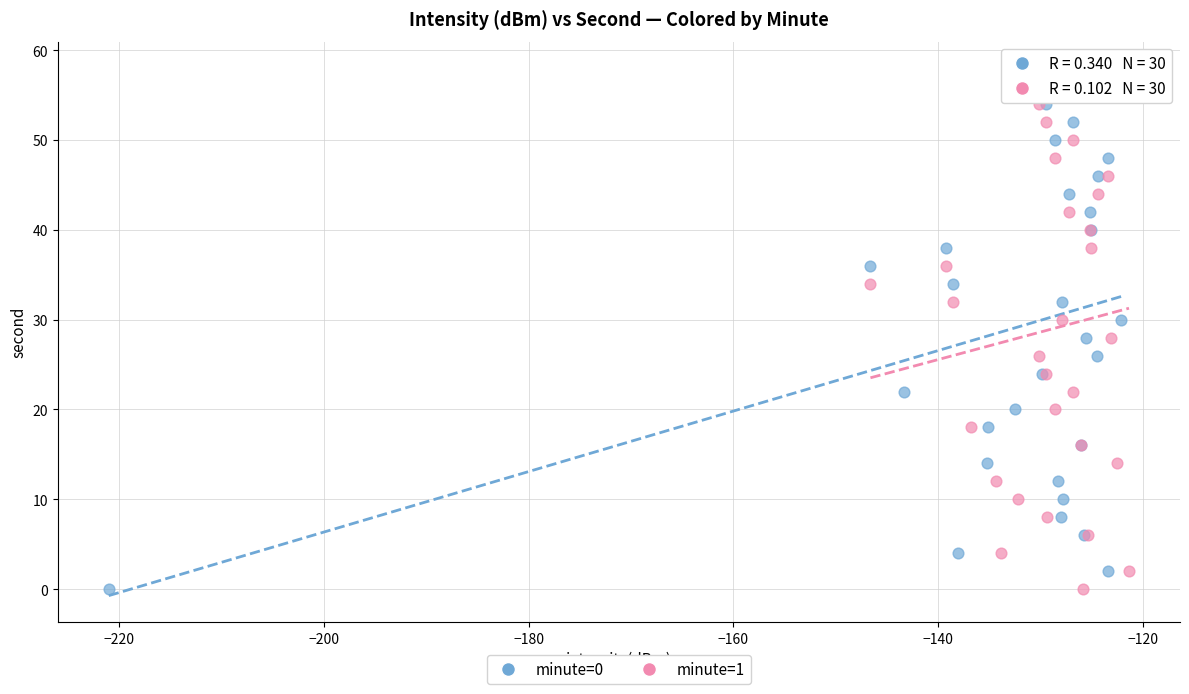

What are all the series names shown in the legend?

minute=0, minute=1